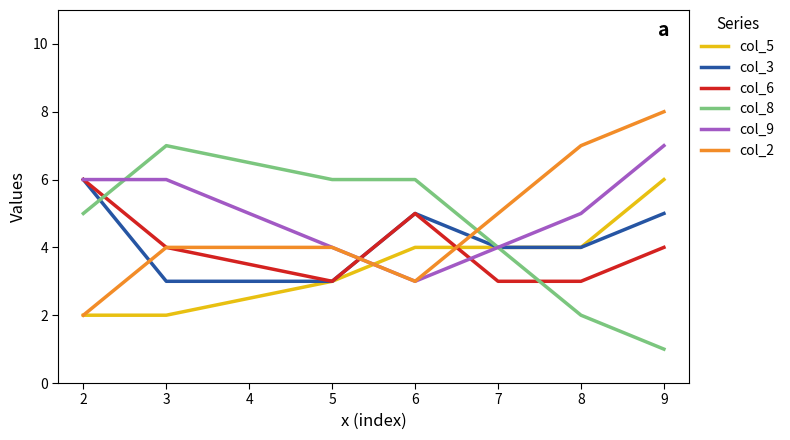

The value of col_3 at 9 is 8. True or false?

False